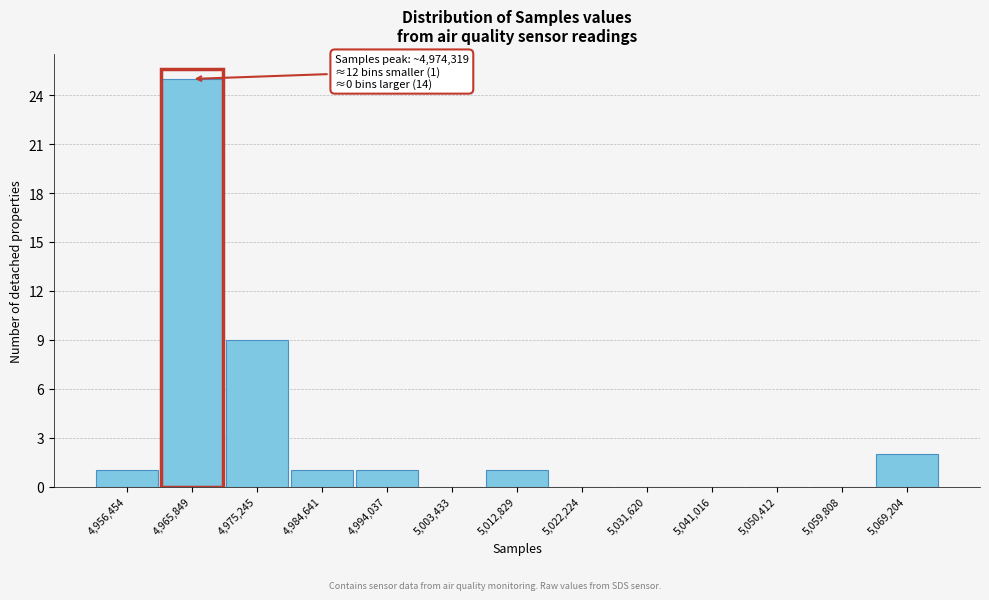

Reading left to right, extract all data points from this chart.

4,956,454=1	4,965,849=25	4,975,245=9	4,984,641=1	4,994,037=1	5,003,433=0	5,012,829=1	5,022,224=0	5,031,620=0	5,041,016=0	5,050,412=0	5,059,808=0	5,069,204=2